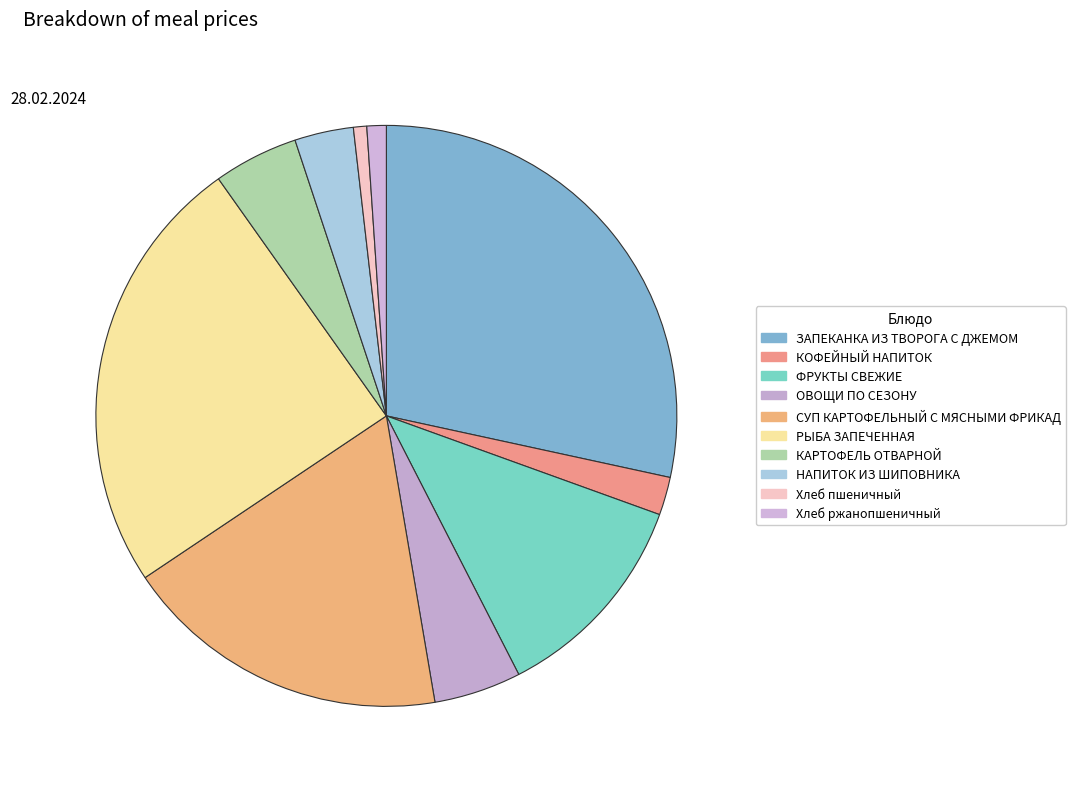

How many segments does this pie chart have?

10